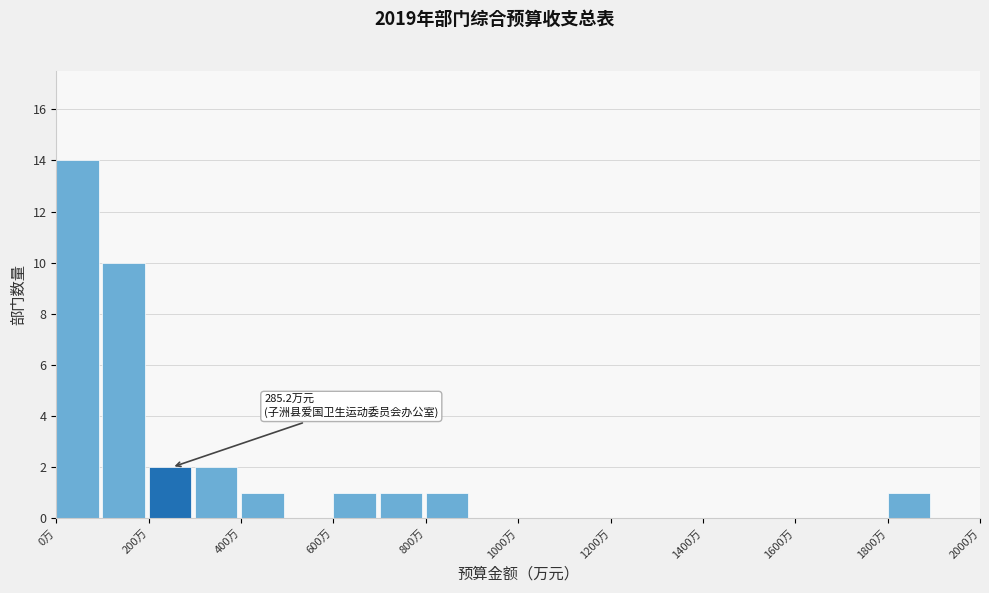

Which range on the x-axis has the tallest bar?

0 to 100